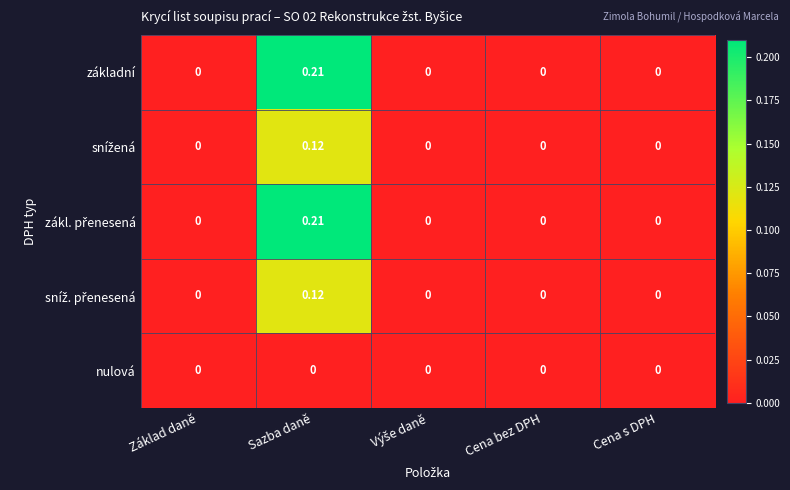

At which label does základní reach its peak?

Sazba daně